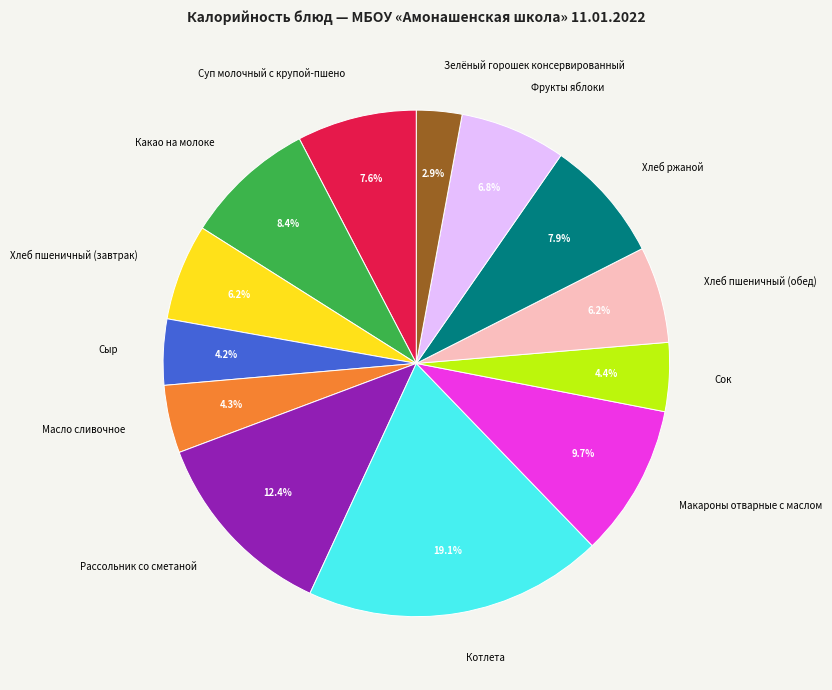

Is it true that Зелёный горошек консервированный is 3% of the pie?

True